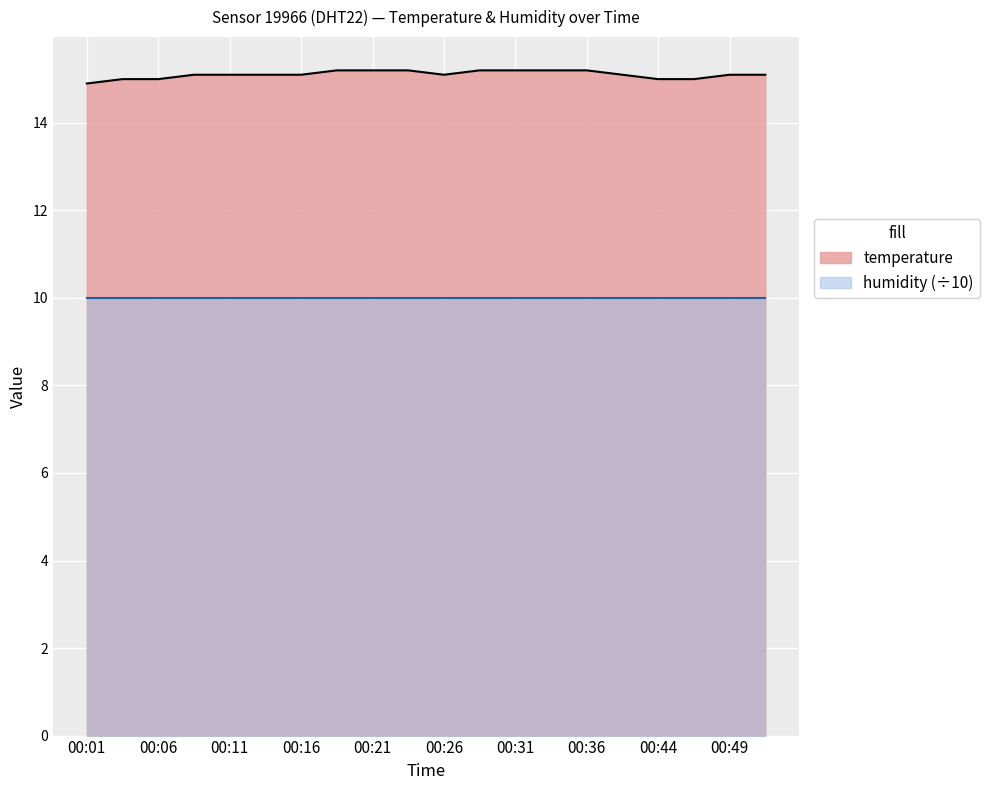

What is the value of the 2nd point from the left?

15.0